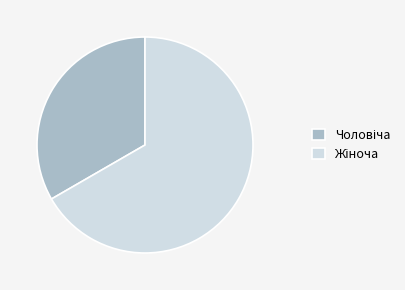

Is there a majority slice in this chart?

Yes